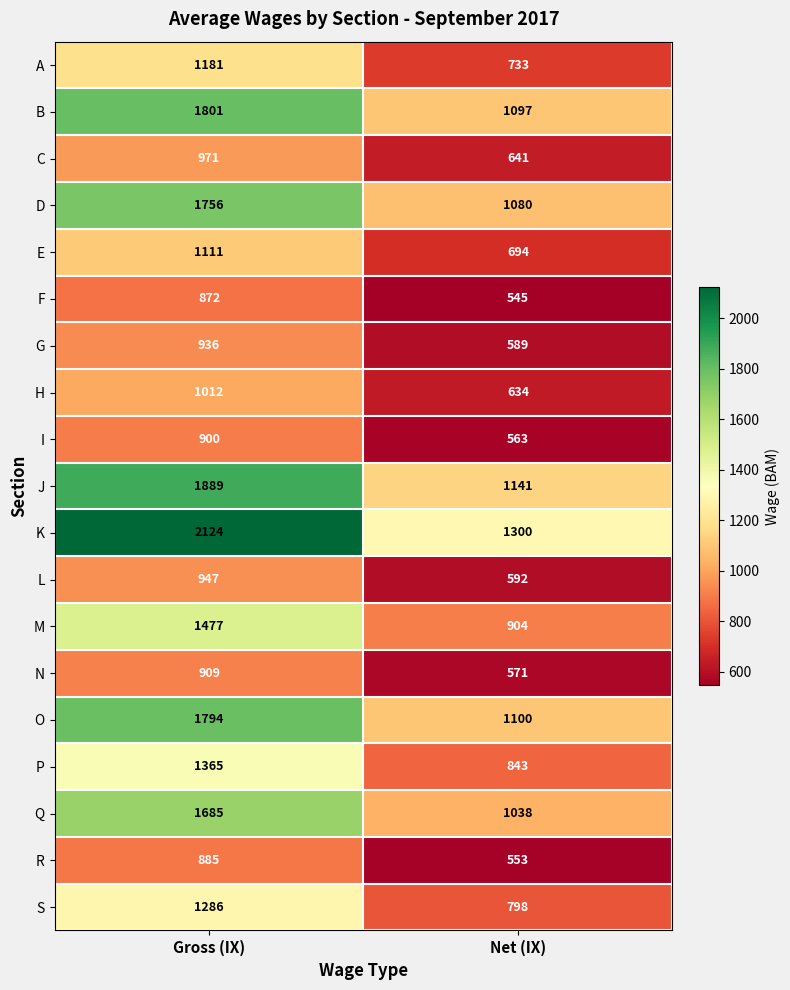

What is the difference between the highest and lowest values at Net (IX)?

755